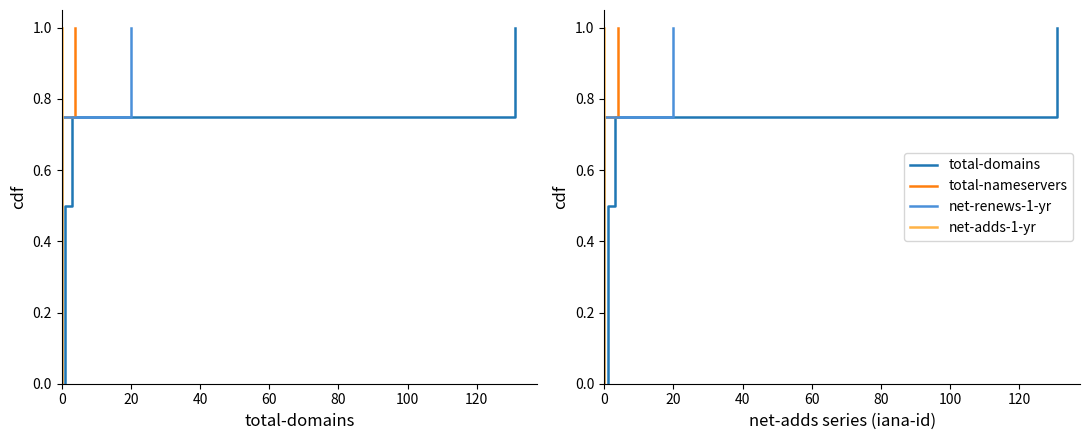

Between 0 and 20, which series saw the biggest shift?

total-domains